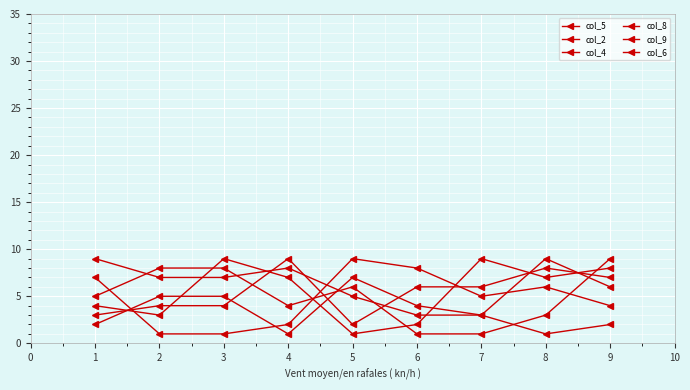

What is the value of the col_8 point at the 6th from the left?

8